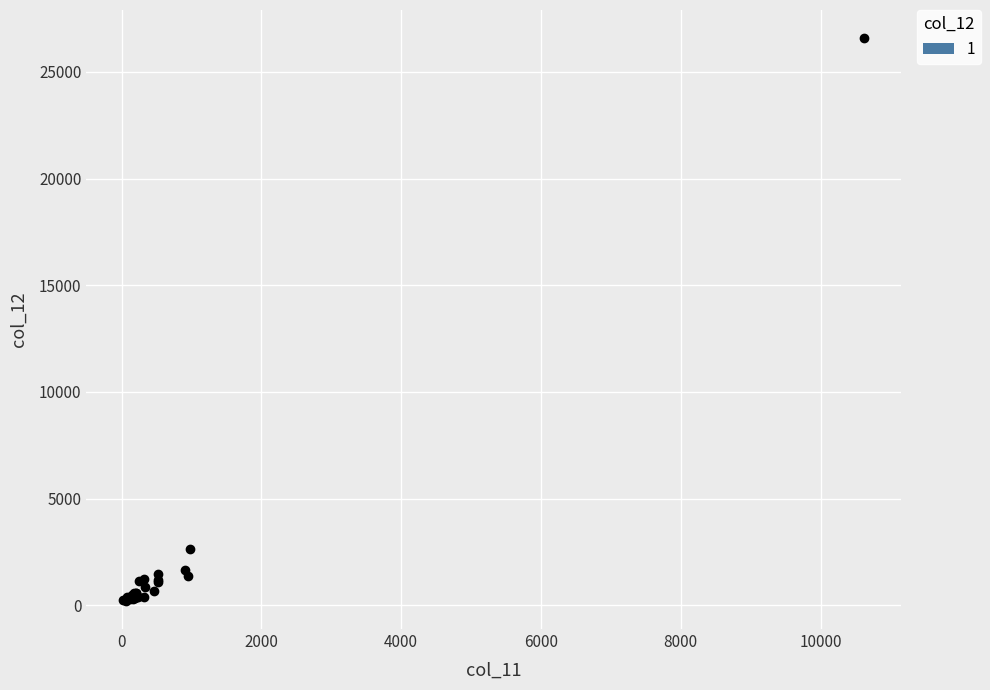

What Y value in the scatter plot is closest to 13392?

2636